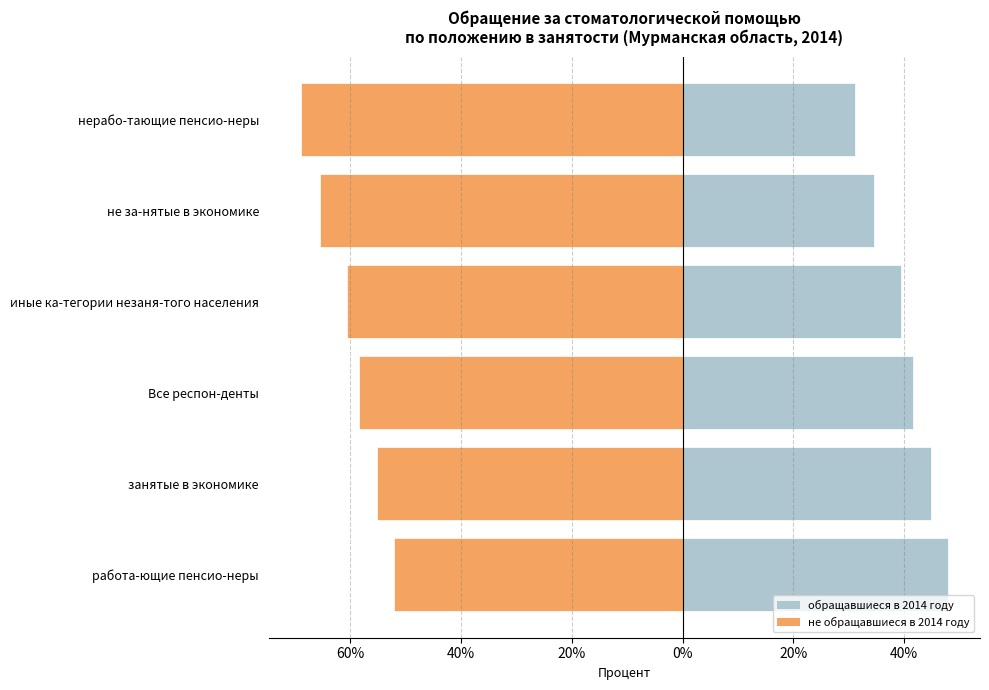

The value of обращавшиеся в 2014 году at иные ка-тегории незаня-того населения is 39.4. True or false?

True